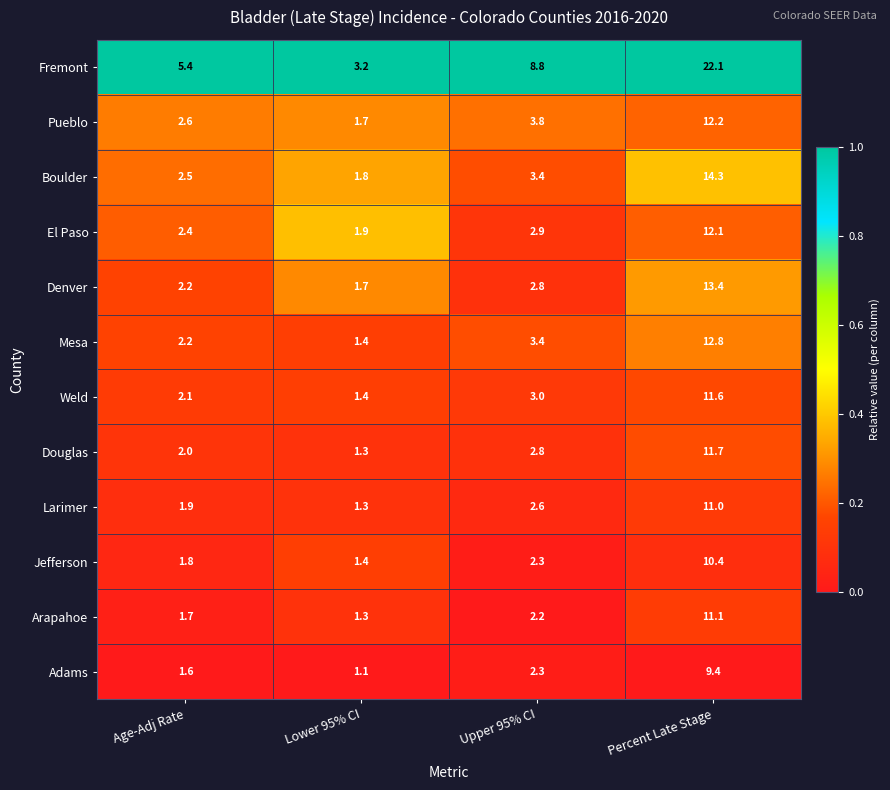

The Douglas series shows 3.7 at Upper 95% CI. True or false?

False